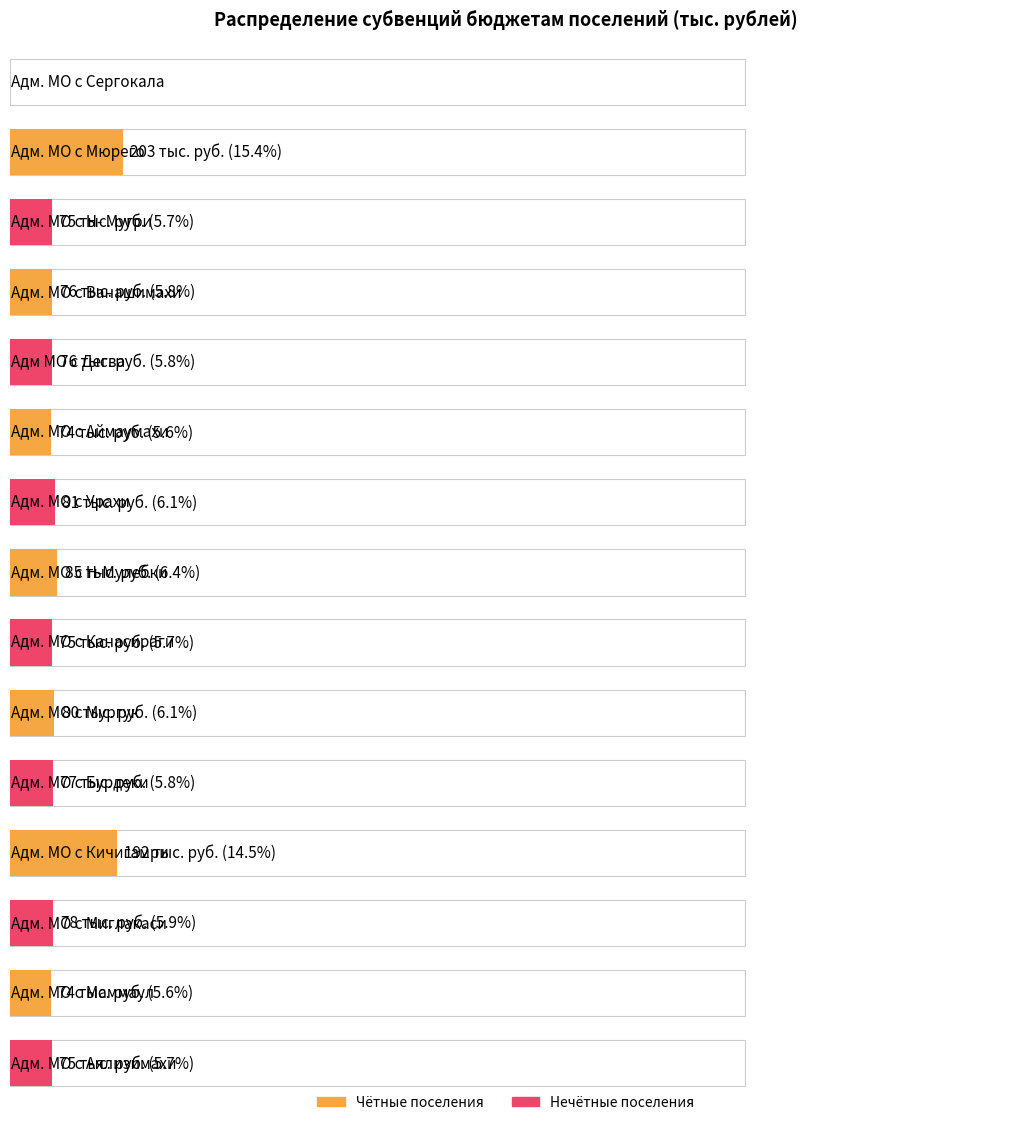

The chart shows a value of 80 at Адм. МО с Мургук. True or false?

True